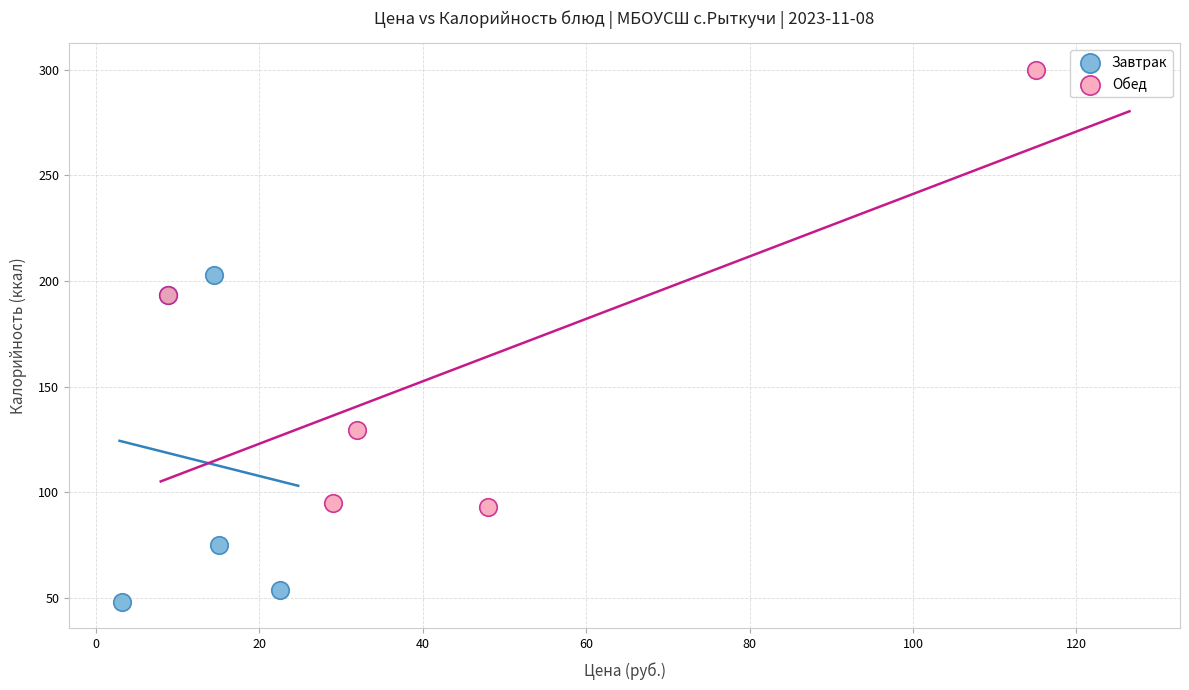

What are all the series names shown in the legend?

Завтрак, Обед